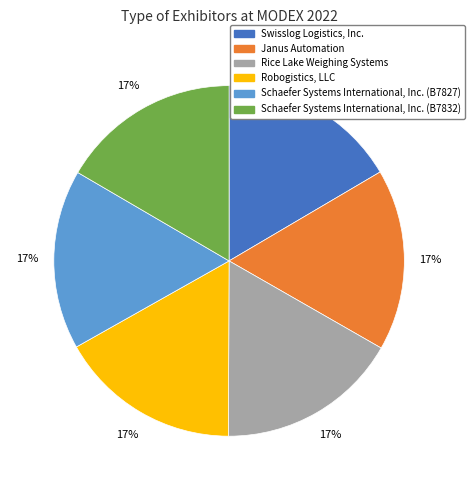

Count the number of slices in the pie.

6